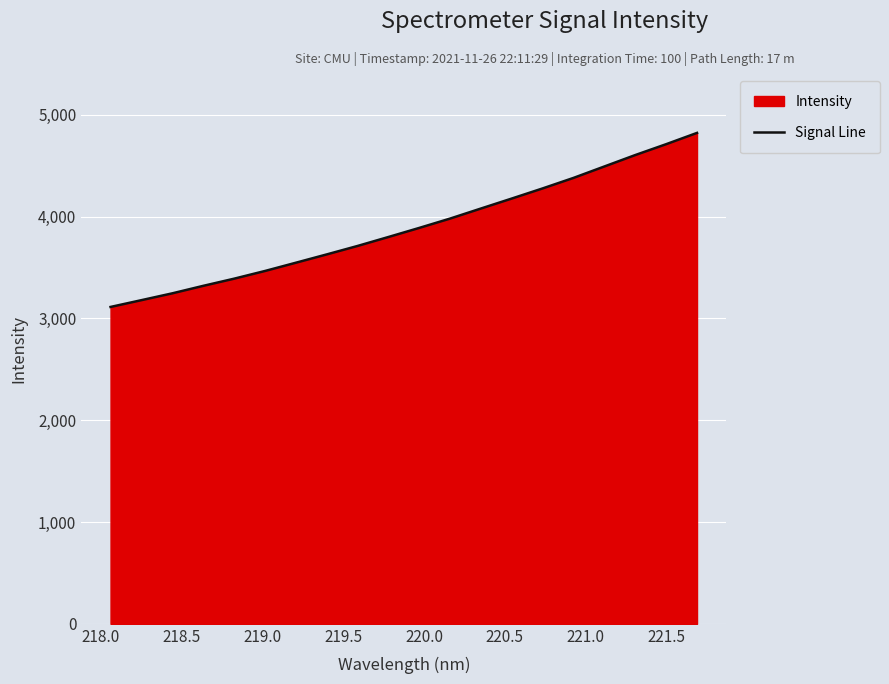

What is the greatest value displayed?

4822.3